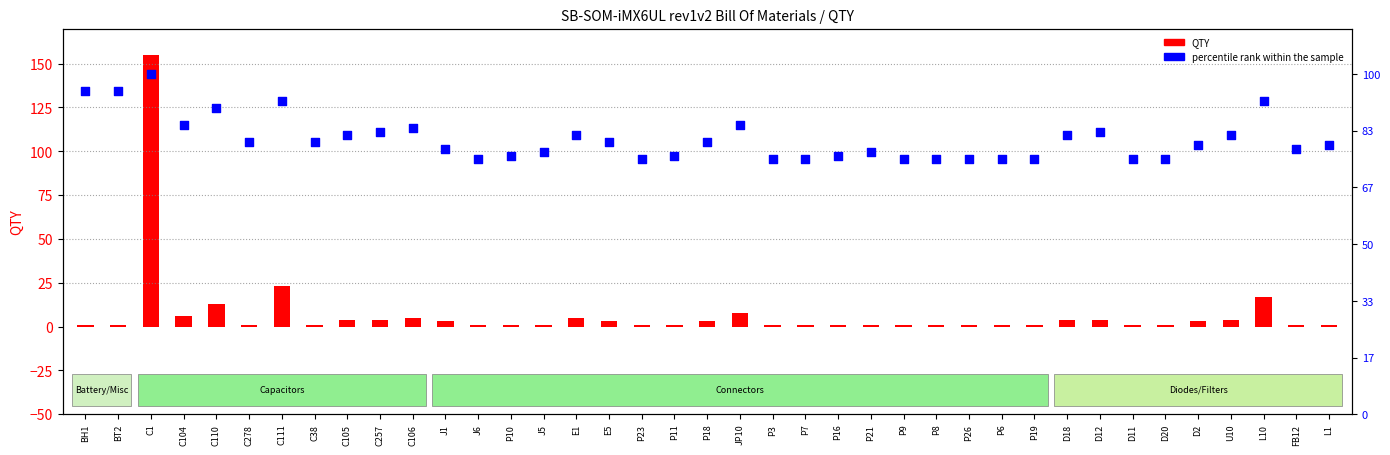

What is the total value across all series at C105?

127.0